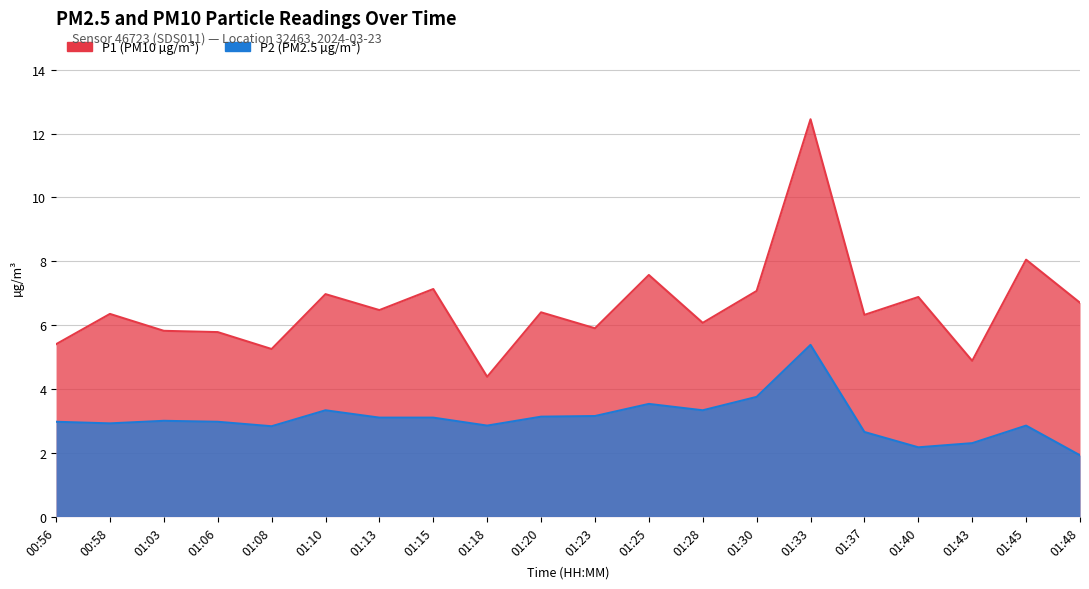

List the series in order of their overall mean, highest first.

P1, P2